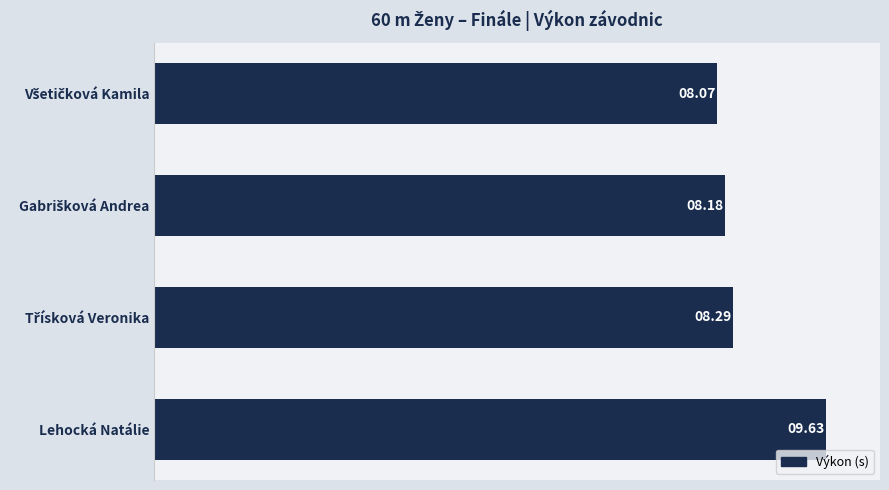

Which category has the highest value across all series?

Lehocká Natálie